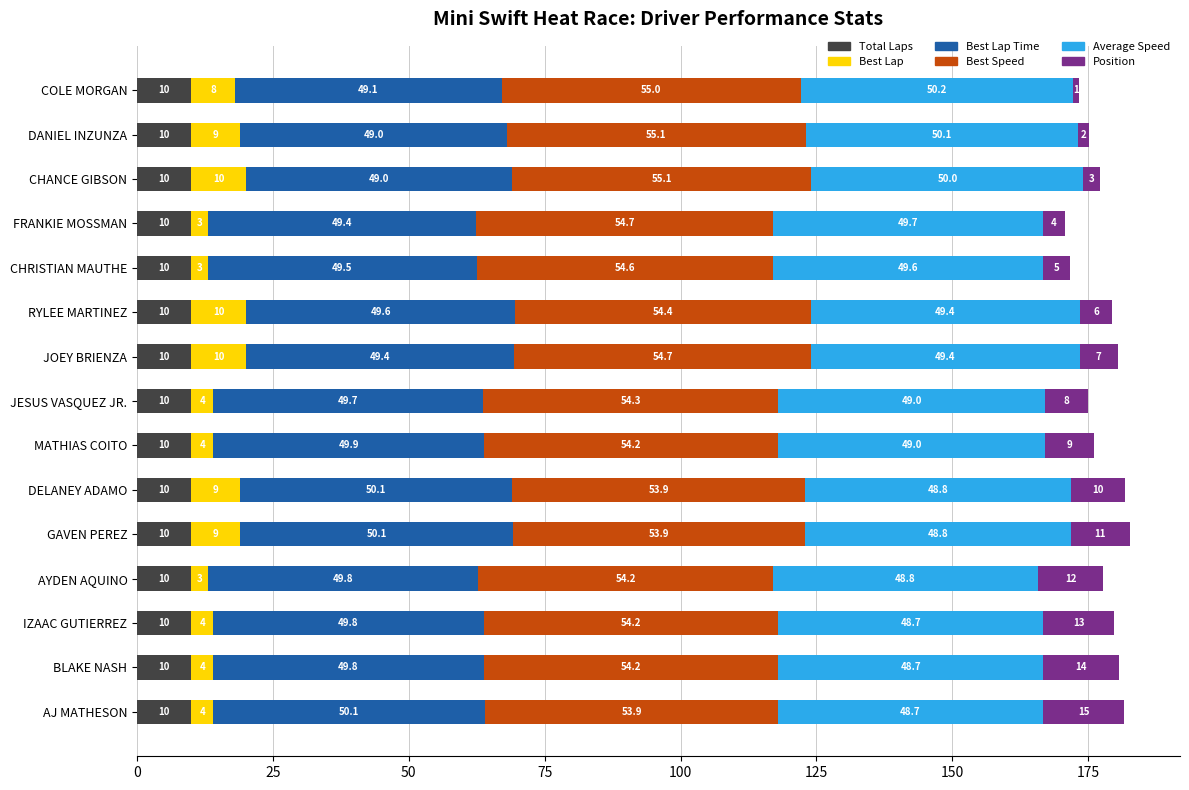

What is the sum of the Total Laps values at COLE MORGAN and IZAAC GUTIERREZ?

20.0